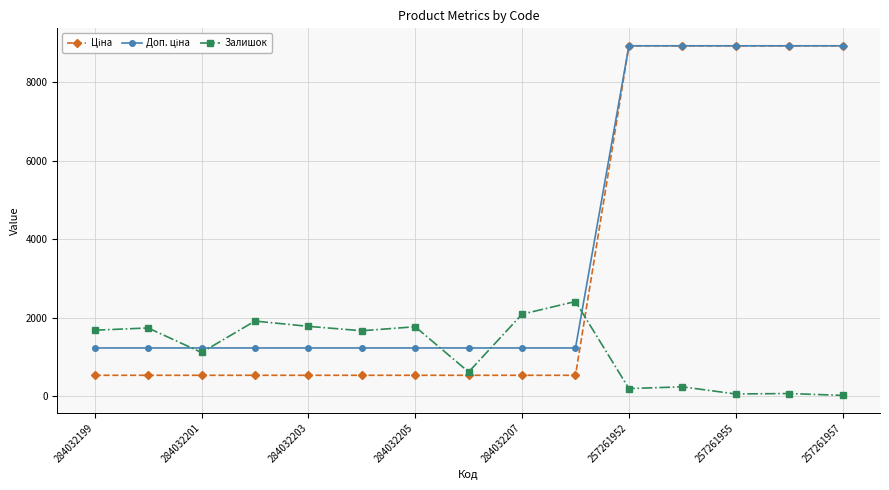

What is the maximum value shown in the chart?

8934.1